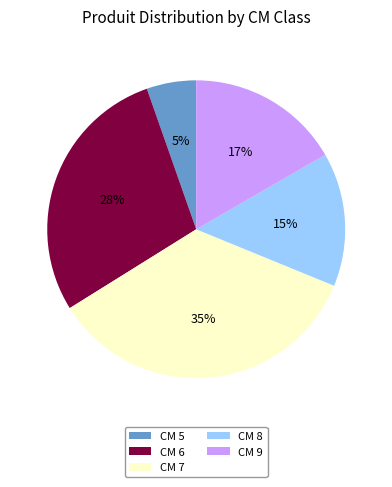

Rank the categories by value from highest to lowest.

CM 7, CM 6, CM 9, CM 8, CM 5